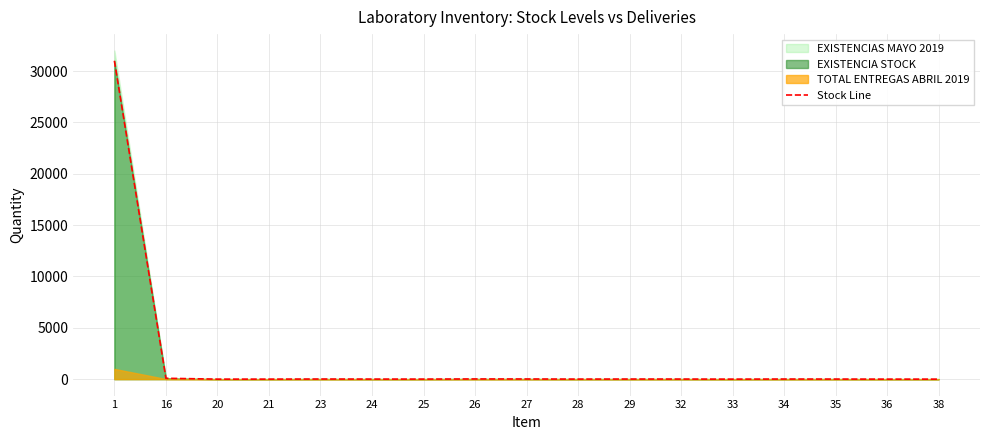

List the labels in order of value, smallest first.

20, 33, 36, 38, 21, 25, 28, 24, 35, 32, 29, 34, 23, 27, 26, 16, 1